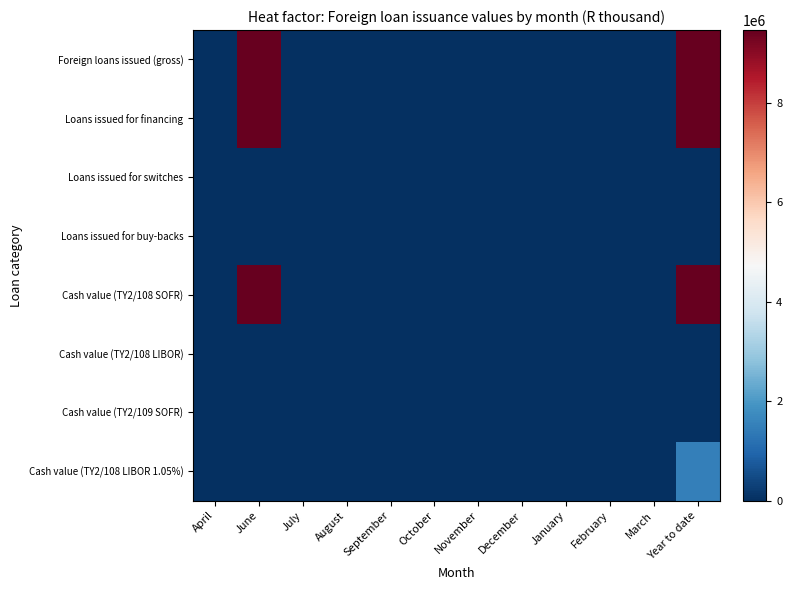

At which category is the sum across all series the highest?

Year to date